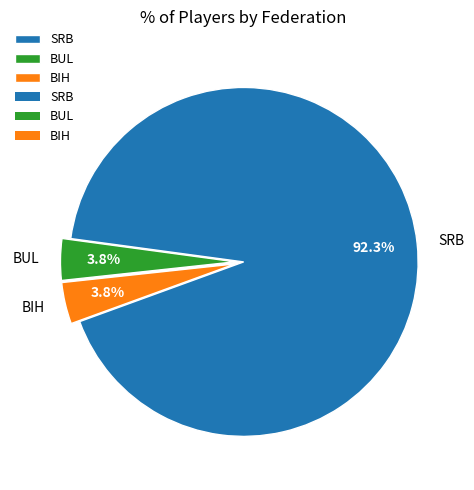

Which slice is the largest?

SRB